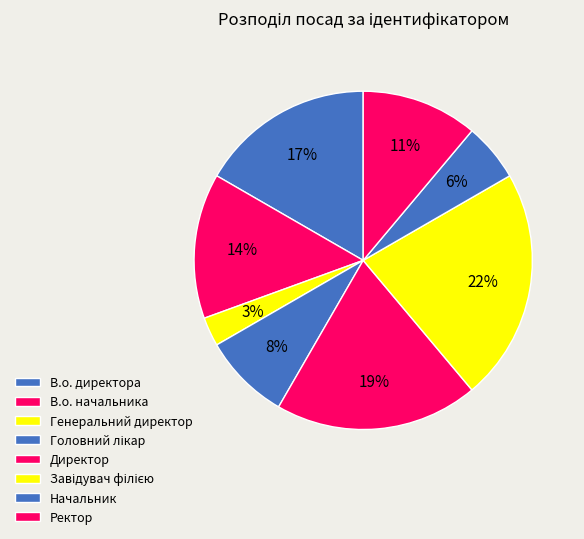

Which category has the smallest portion of the pie?

Генеральний директор